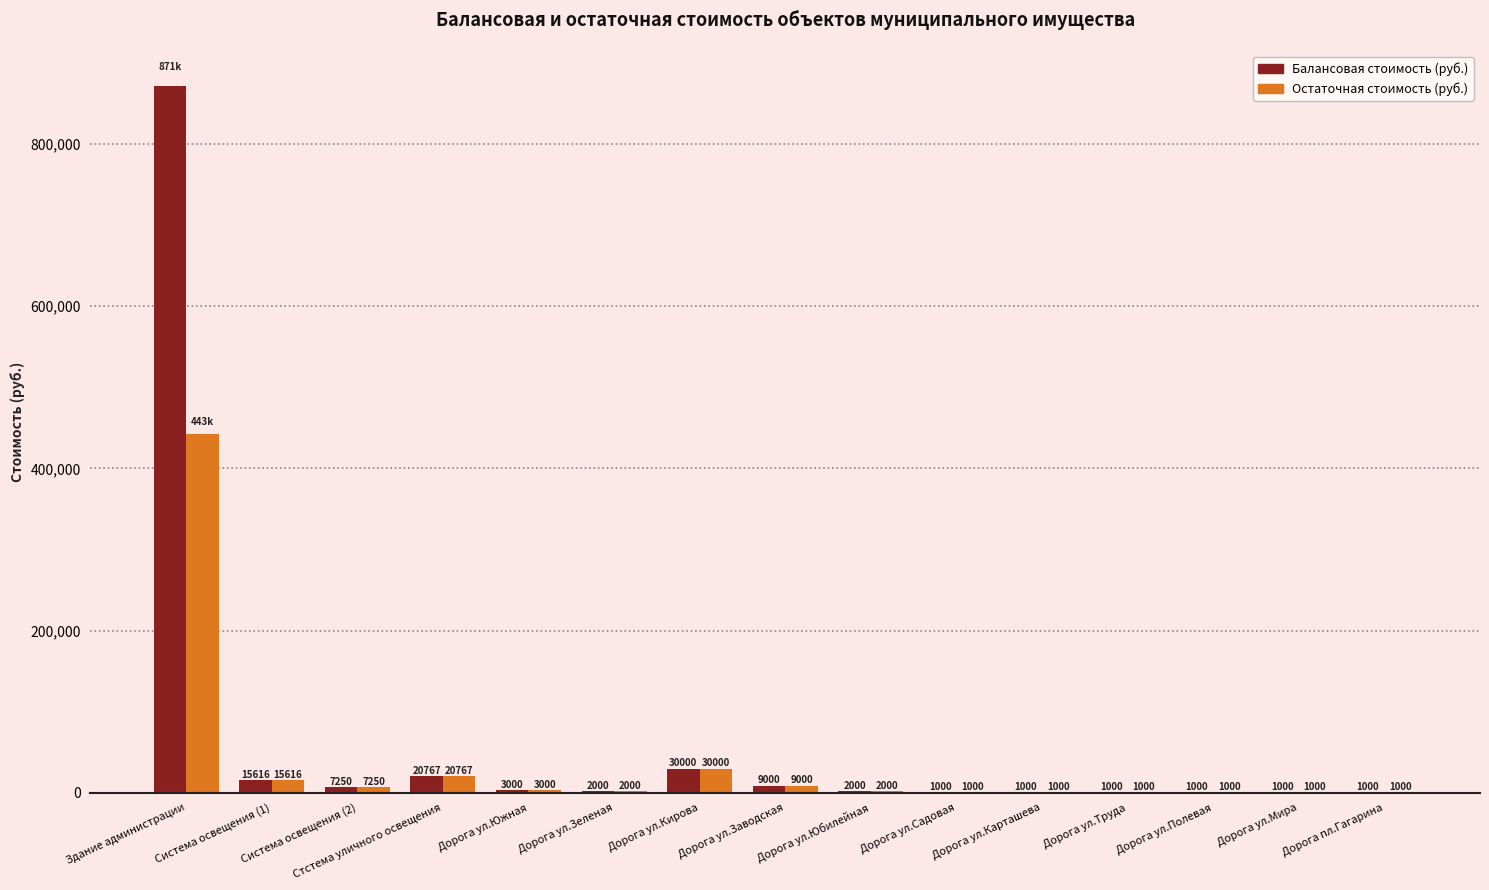

Which series has the widest spread of values?

Балансовая стоимость (руб.)